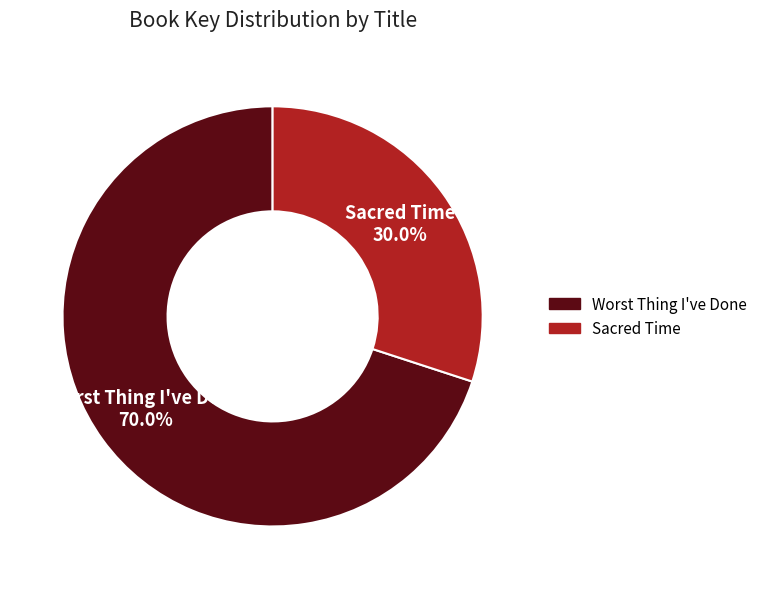

How much of the chart is everything except Worst Thing I've Done?

30.0%